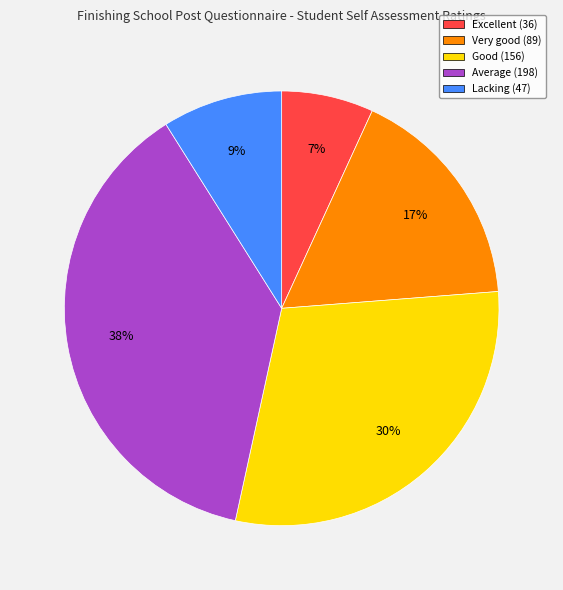

The Good slice represents 39% of the pie. True or false?

False